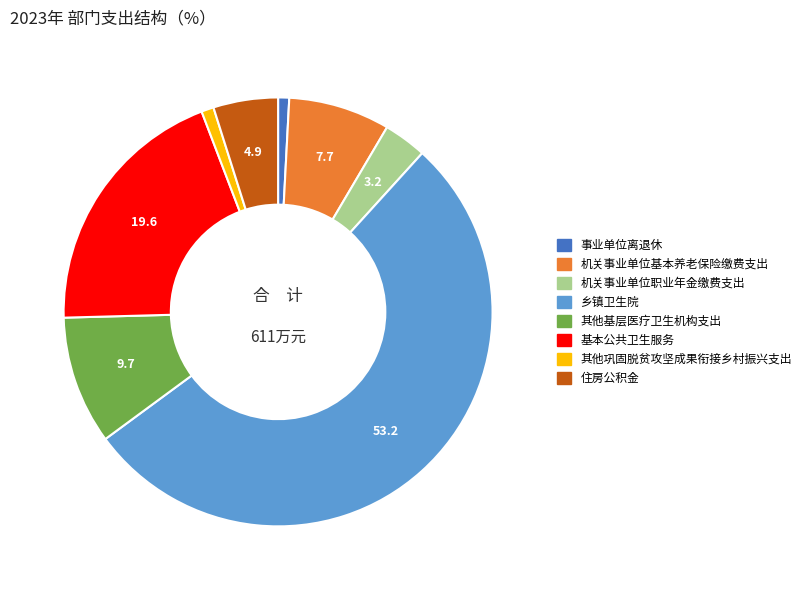

Is it true that 机关事业单位职业年金缴费支出 is 3% of the pie?

True